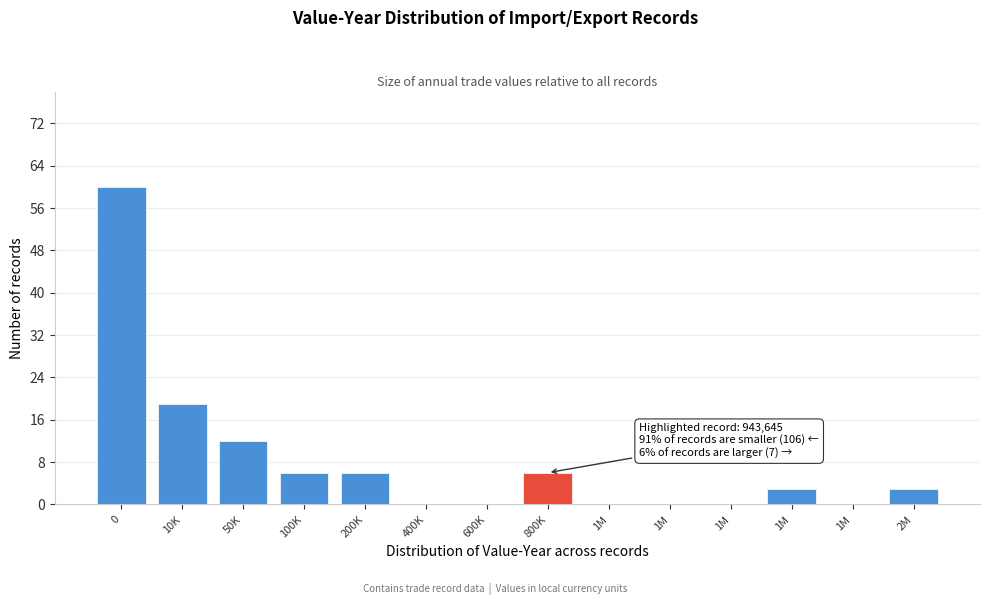

Count the number of data series in this chart.

1